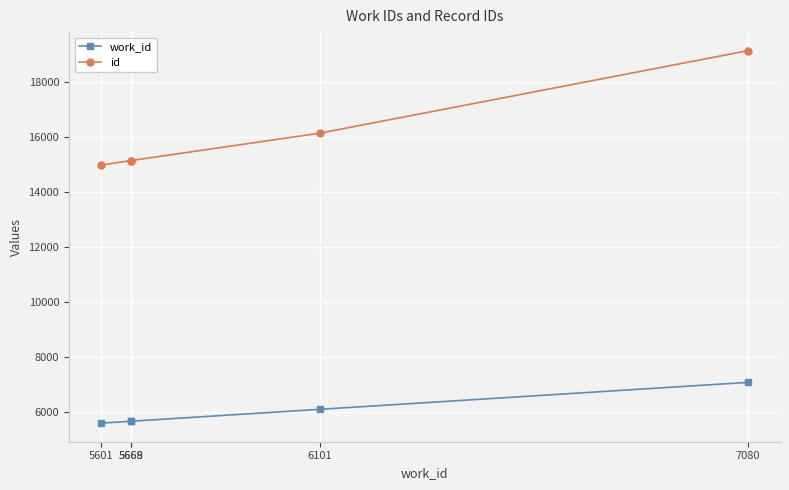

Which series has the widest spread of values?

id